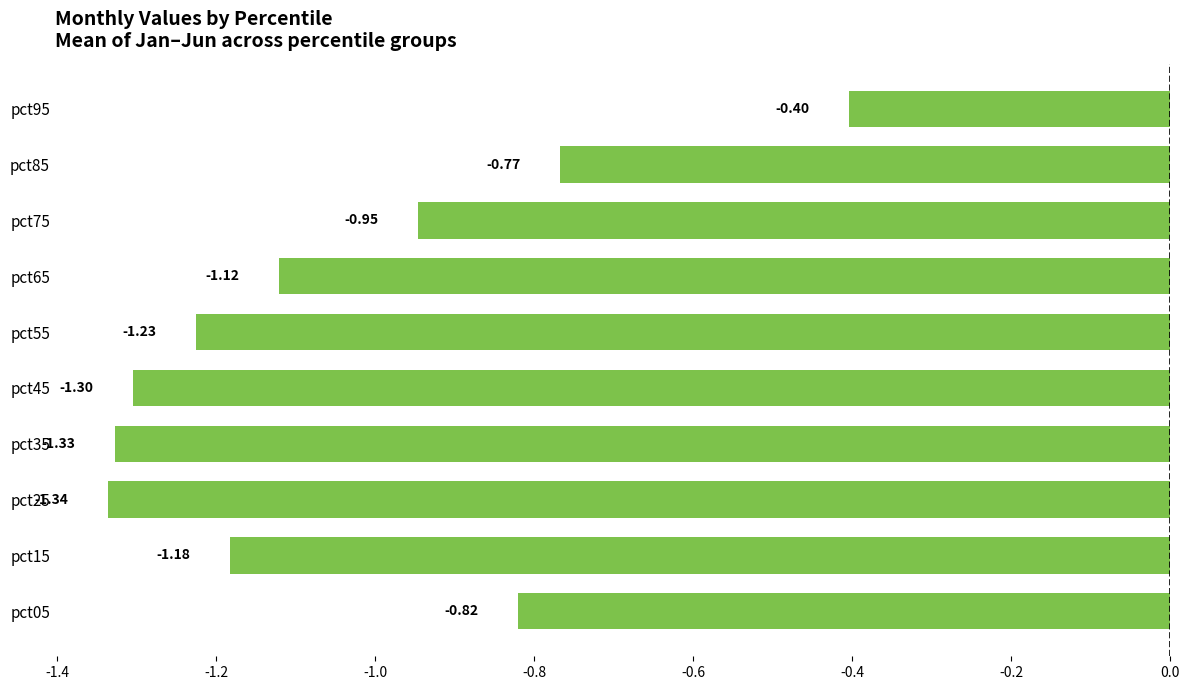

Which has a higher value, pct05 or pct35?

pct05